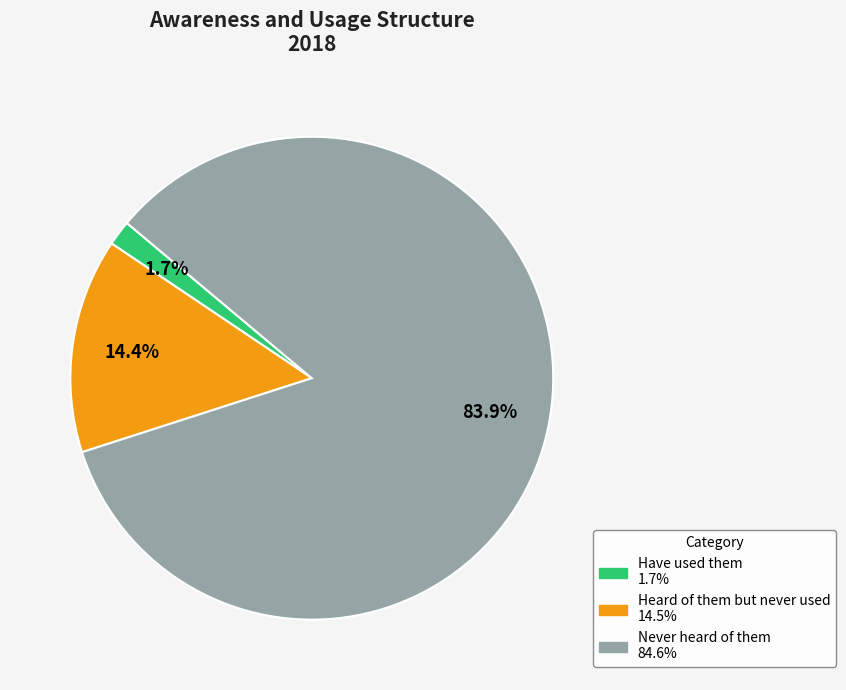

Between Have used them and Heard of them but never used, which is larger?

Heard of them but never used